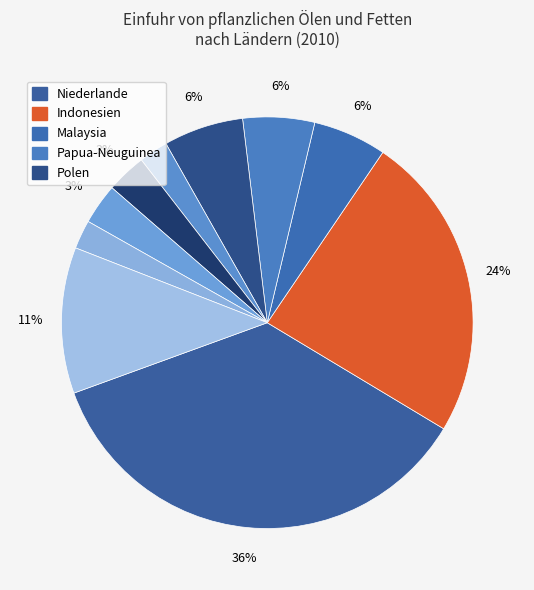

How many slices are in this pie chart?

10